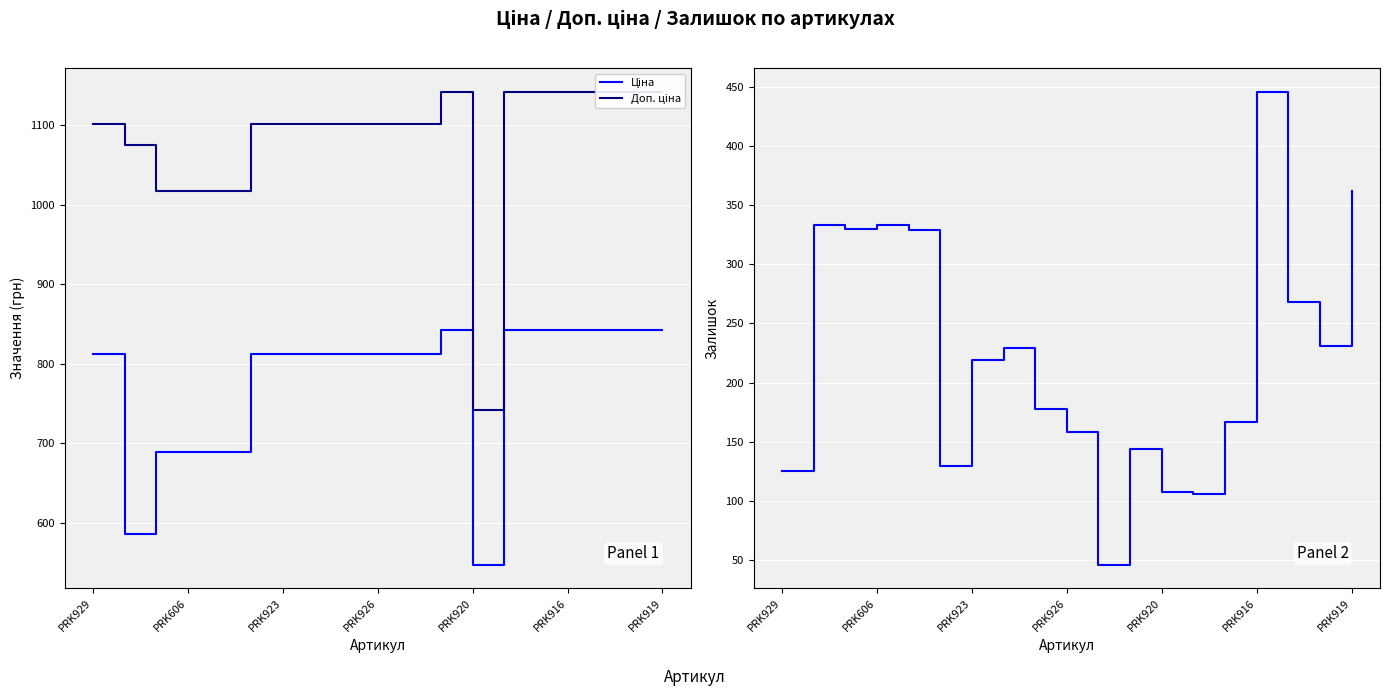

Between 16 and 17, which series saw the biggest shift?

Залишок